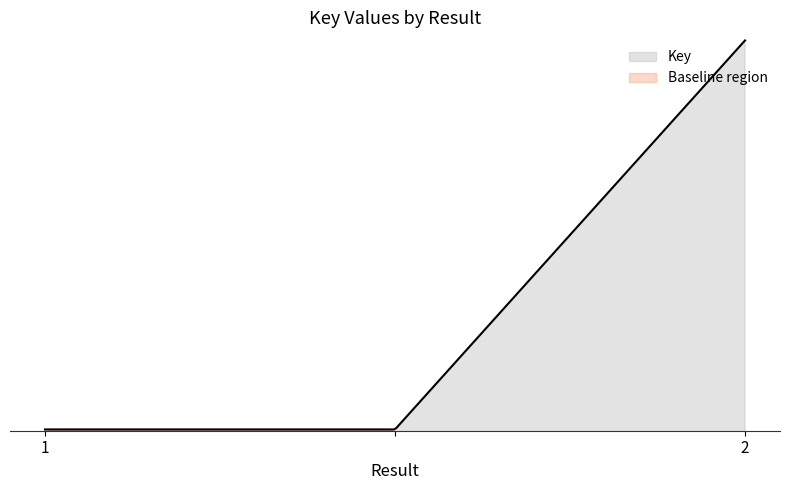

Reading left to right, list all the values displayed in this chart.

100424010	100424010	410051779